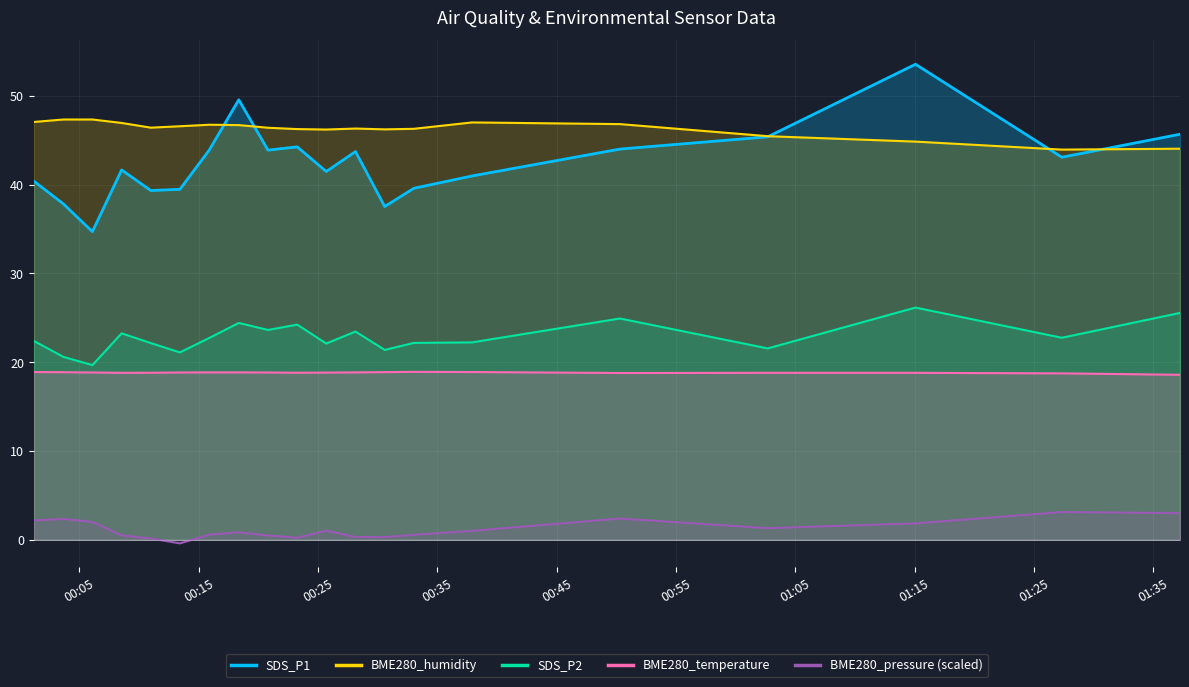

Which series has the widest spread of values?

SDS_P1